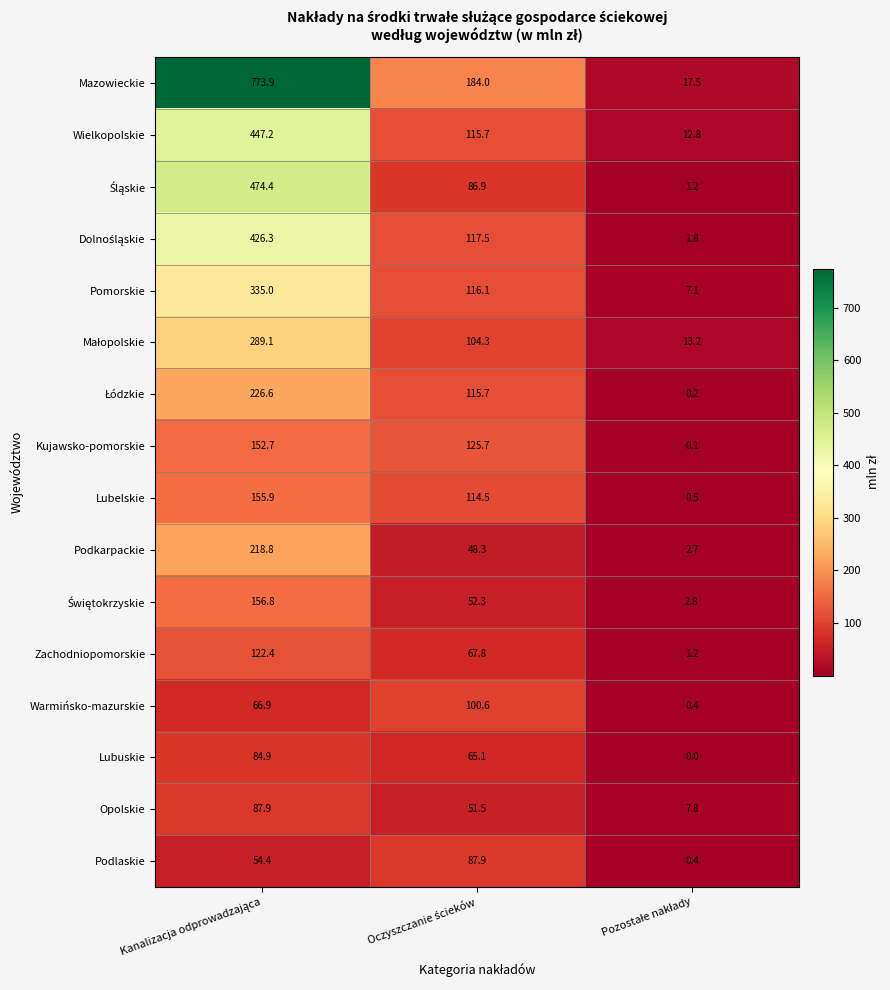

Which series has the largest range (max minus min)?

Mazowieckie